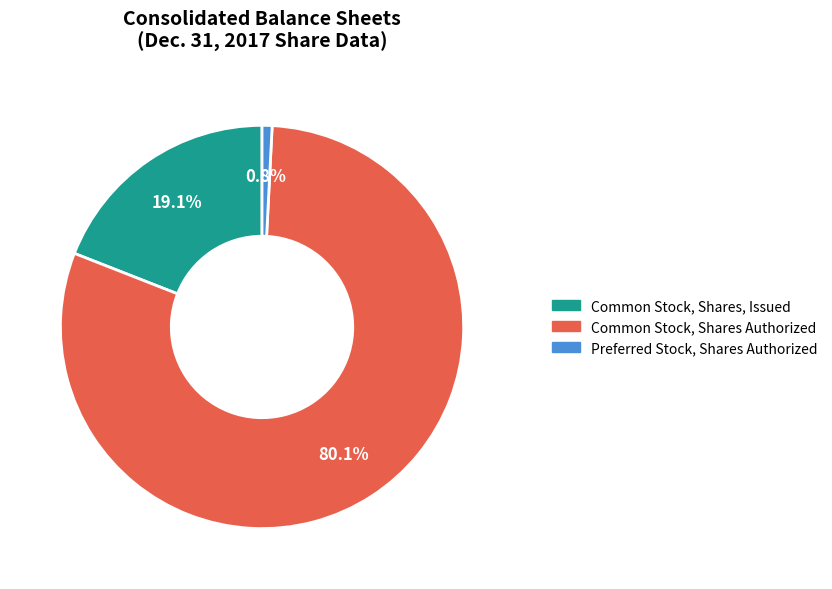

To the nearest percent, what is the combined percentage of Common Stock, Shares, Issued and Preferred Stock, Shares Authorized?

20%